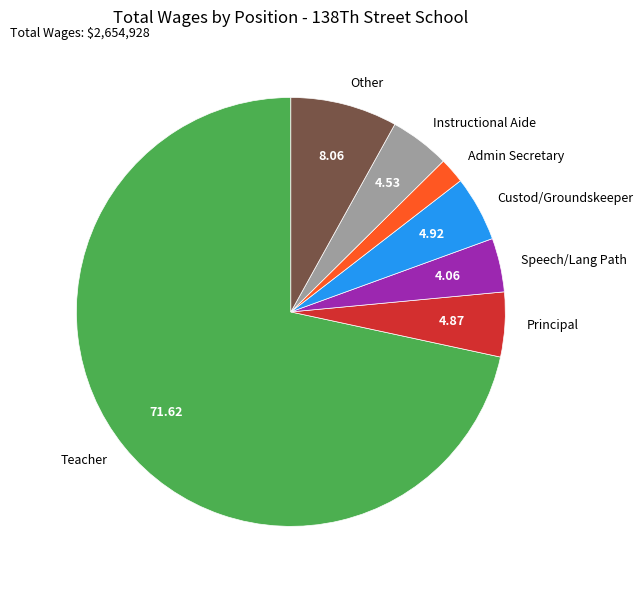

Which slice is the smallest?

Admin Secretary